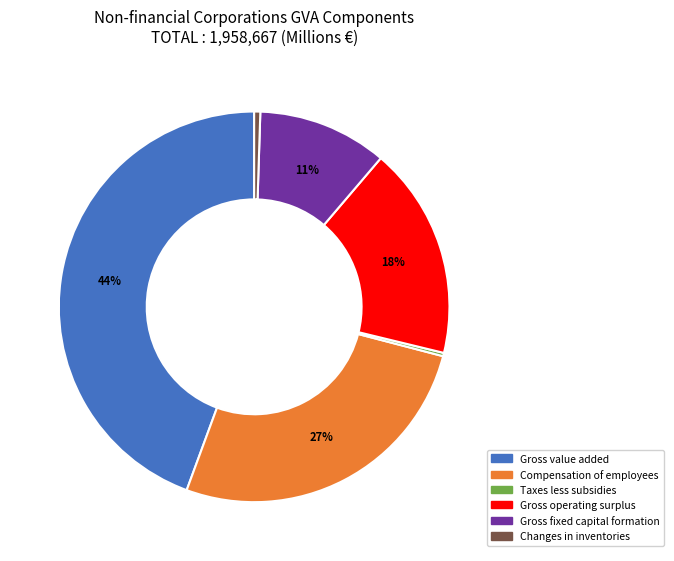

Do Gross fixed capital formation and Compensation of employees together represent more than half of the pie?

No